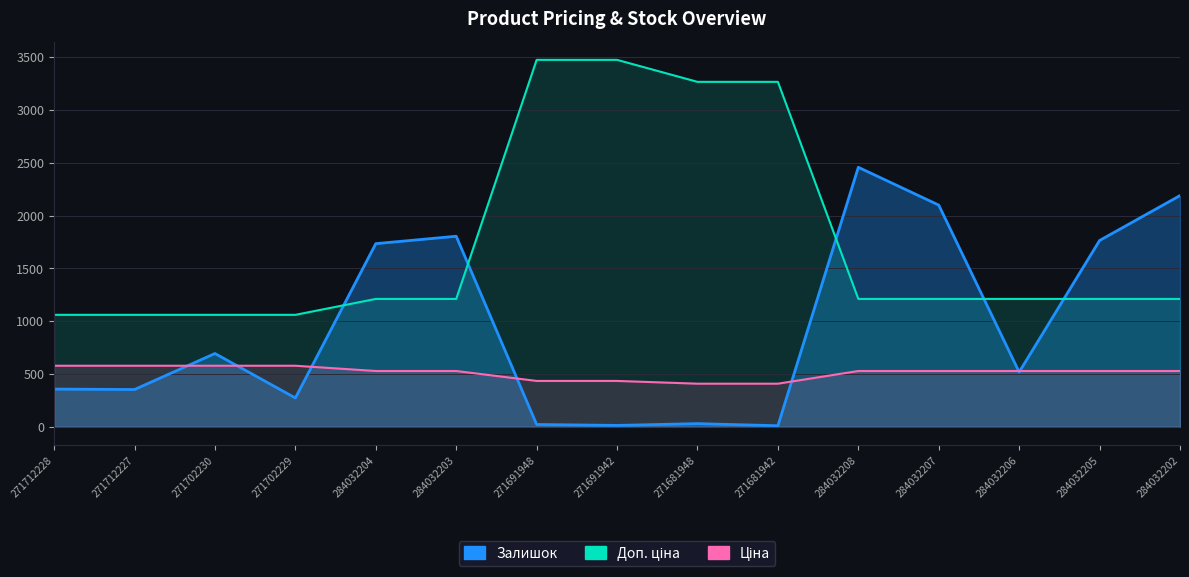

What is the sum of the Залишок values at 284032207 and 271691942?

2112.0